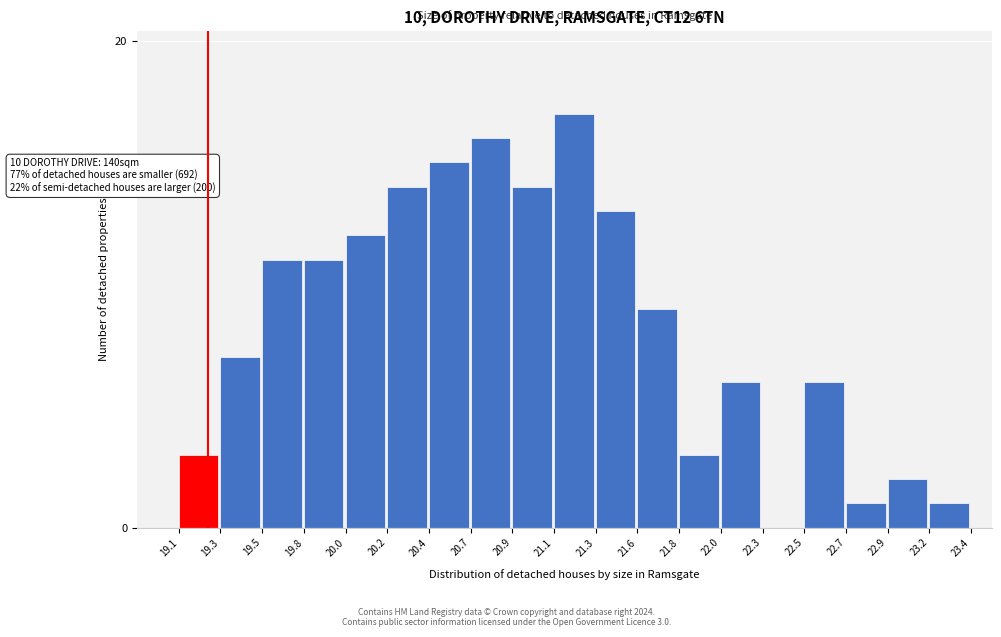

Reading left to right, transcribe all the data shown in this chart.

19.1=3	19.3=7	19.5=11	19.8=11	20.0=12	20.2=14	20.4=15	20.7=16	20.9=14	21.1=17	21.3=13	21.6=9	21.8=3	22.0=6	22.3=0	22.5=6	22.7=1	22.9=2	23.2=1